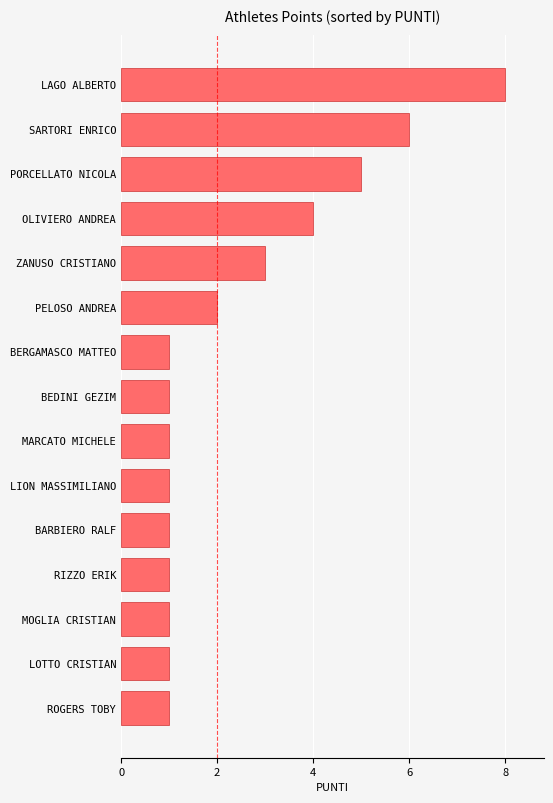

Are the bars horizontal?

Yes